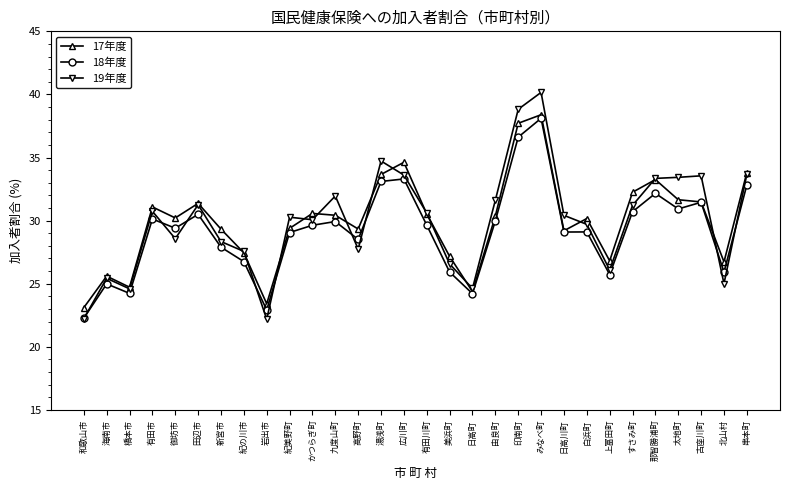

Does the chart have visible grid lines?

No